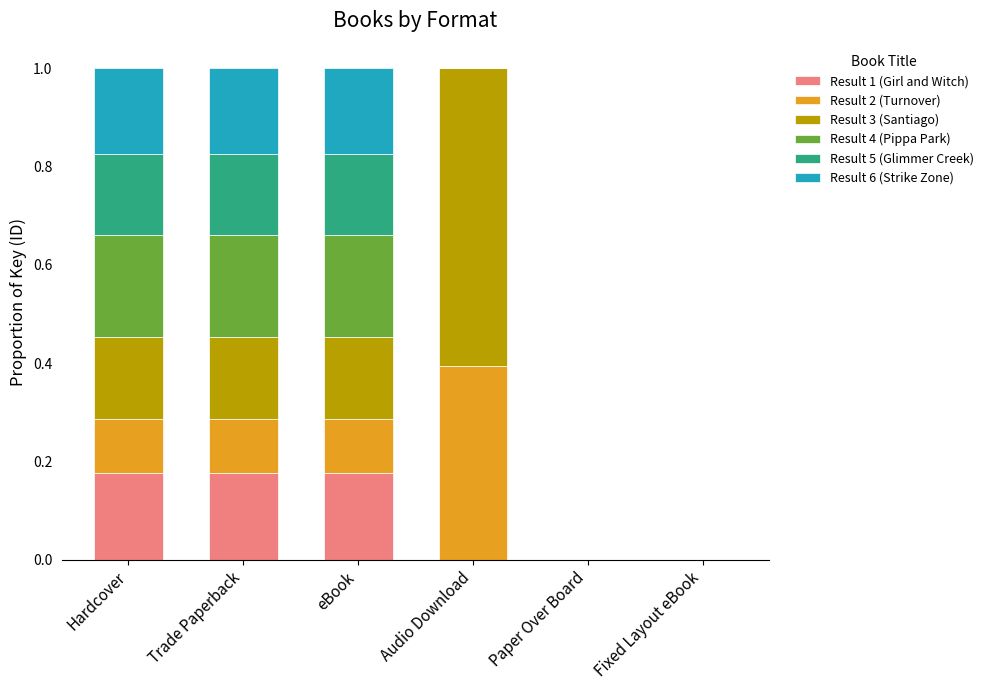

Are the bars grouped side by side (vs. stacked)?

No